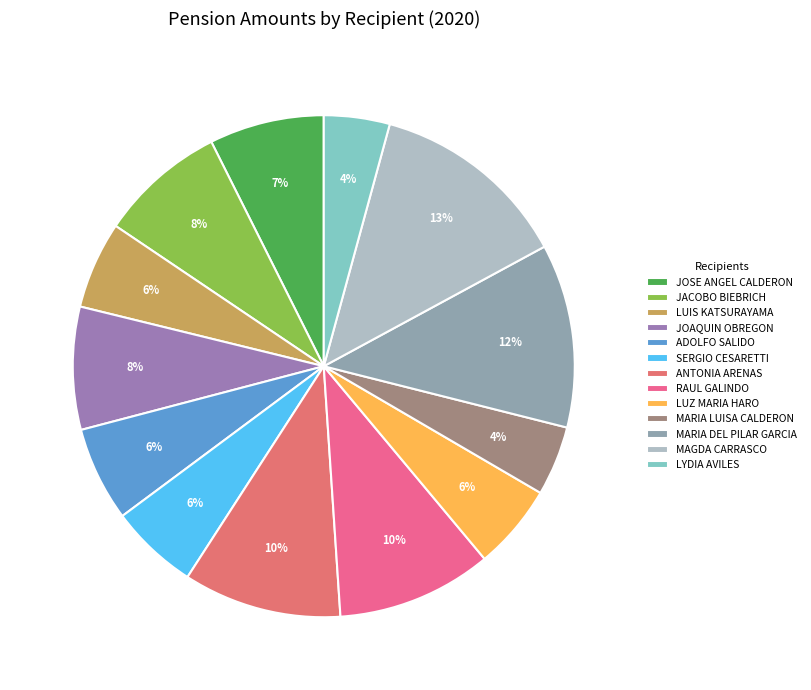

How many segments does this pie chart have?

13